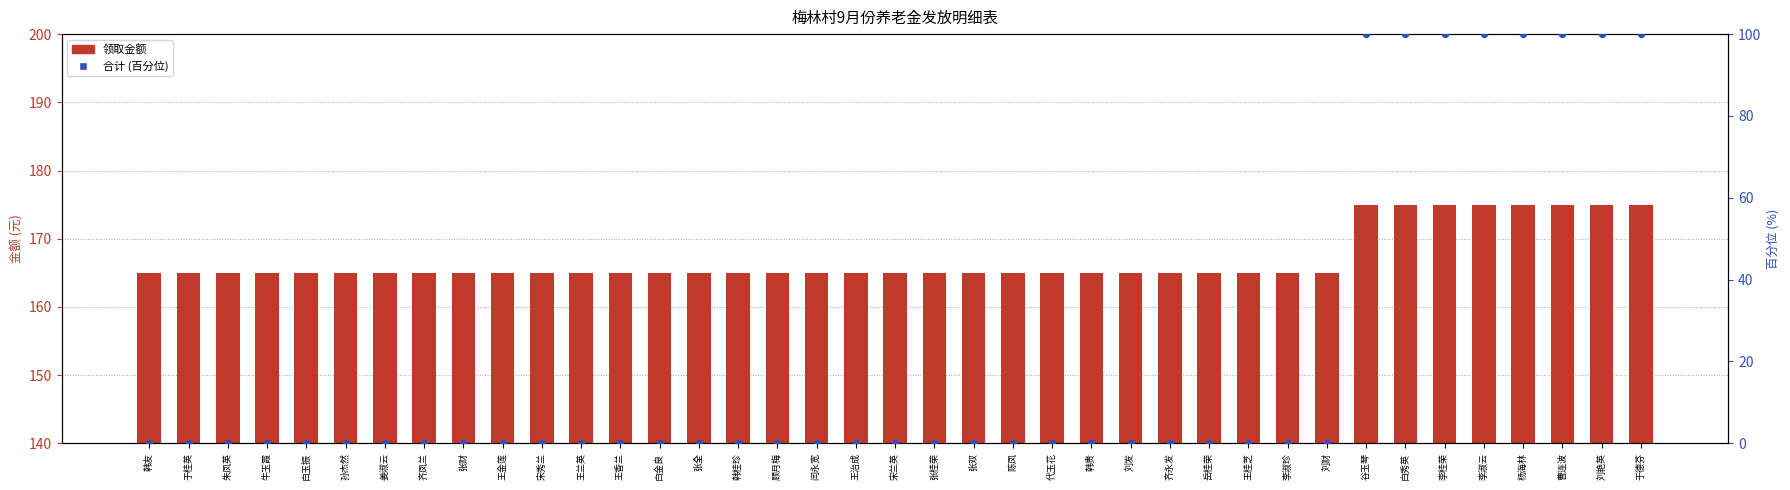

What is the total value across all series at 于德芬?

275